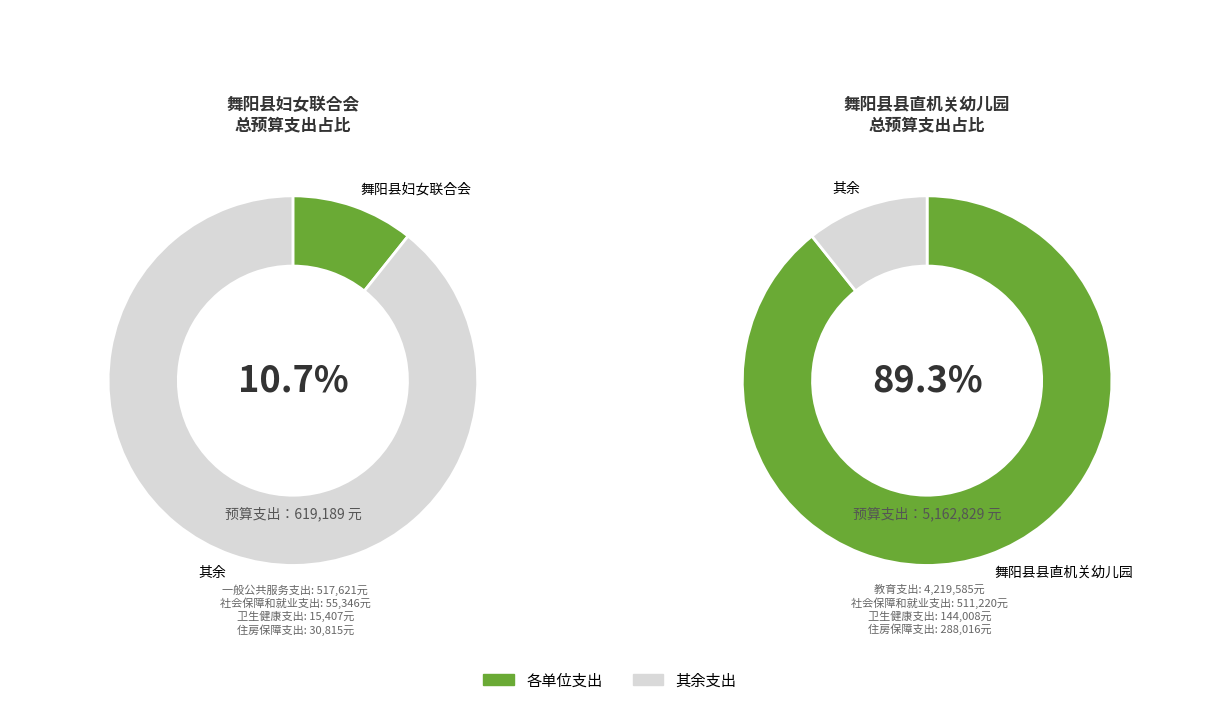

What is the total percentage of 0 and 1?

100.0%